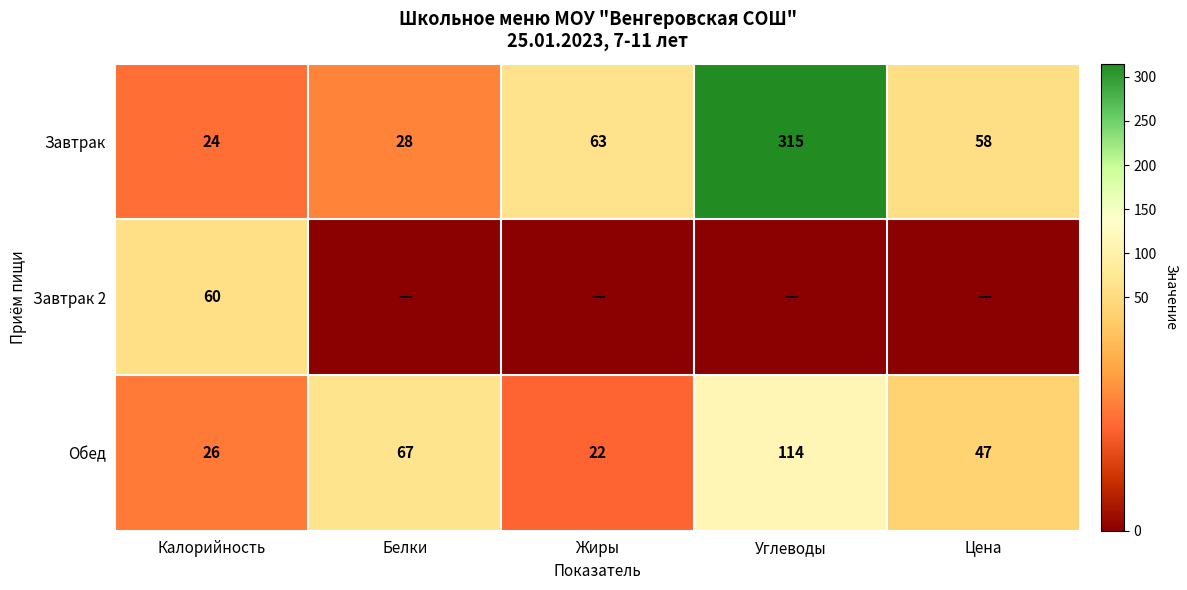

Is it true that Завтрак equals 28 at Белки?

True